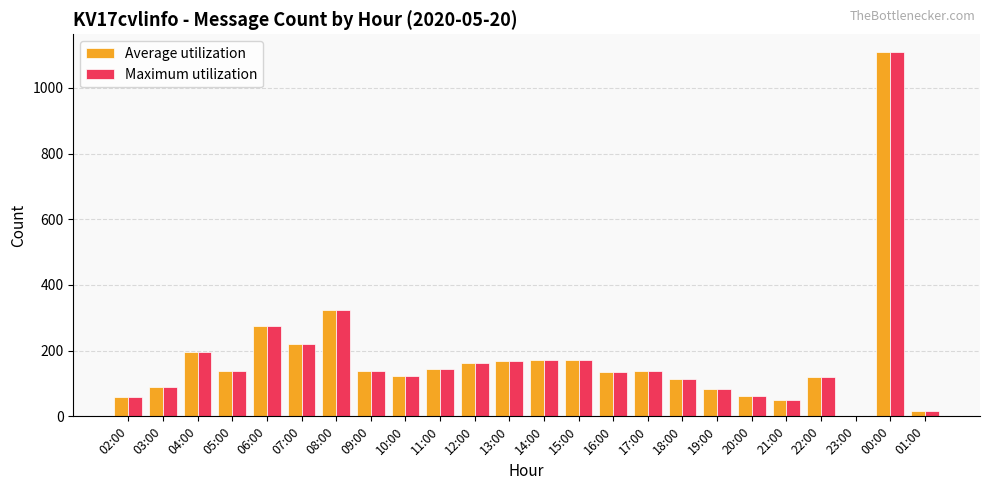

The Maximum utilization series shows 122 at 10:00. True or false?

True